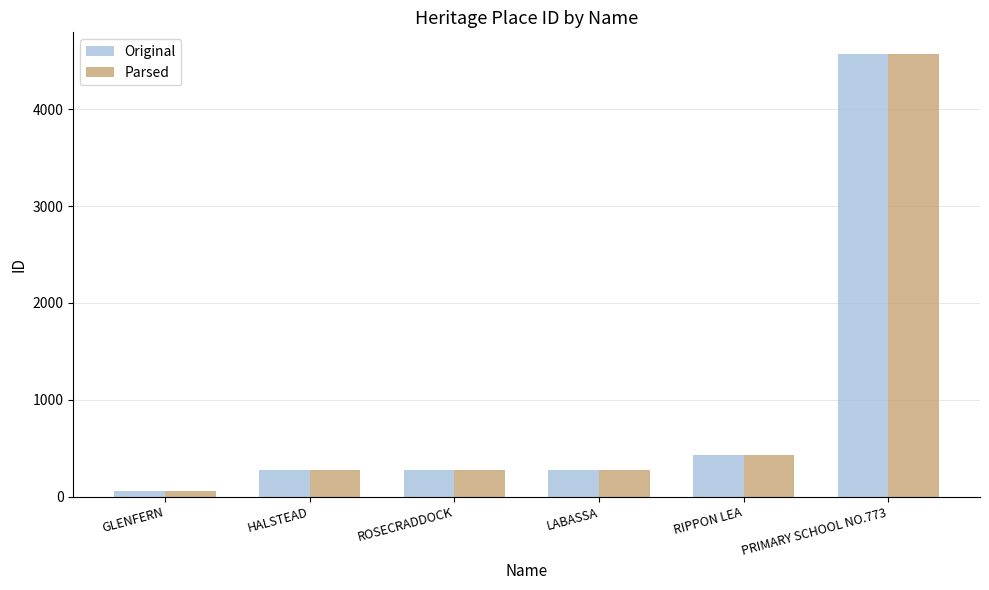

At which label is Original closest to 2311?

RIPPON LEA